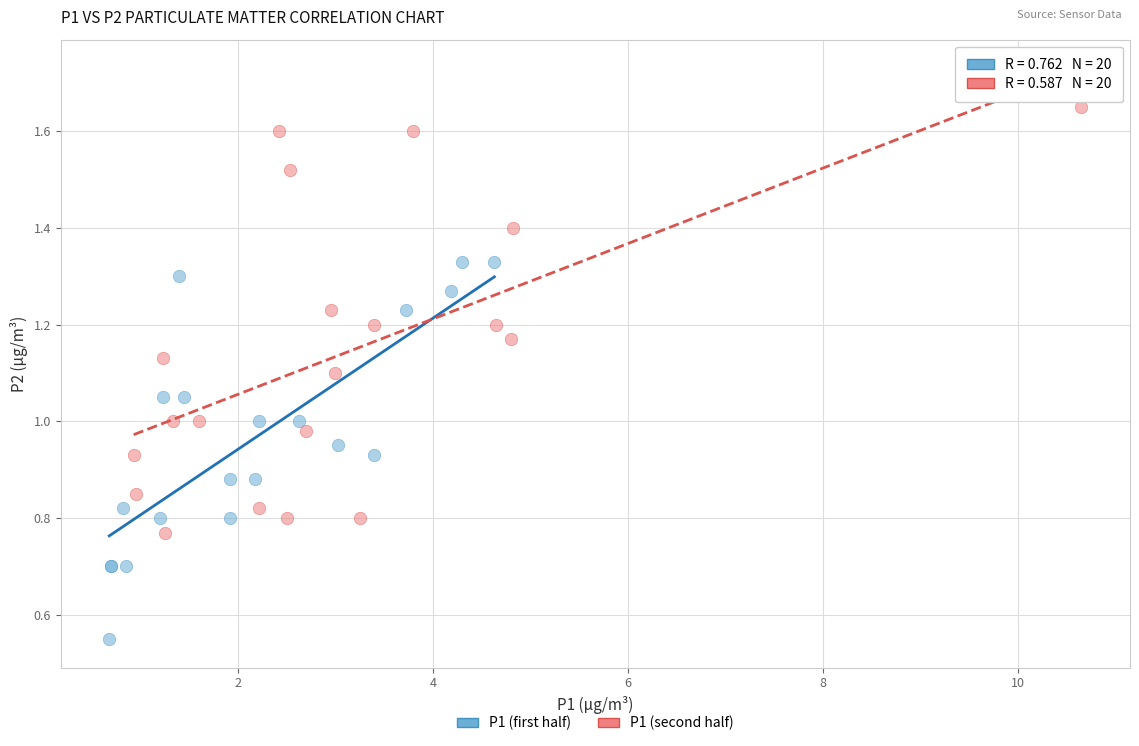

Which series reaches the minimum Y coordinate?

P1 (first half)